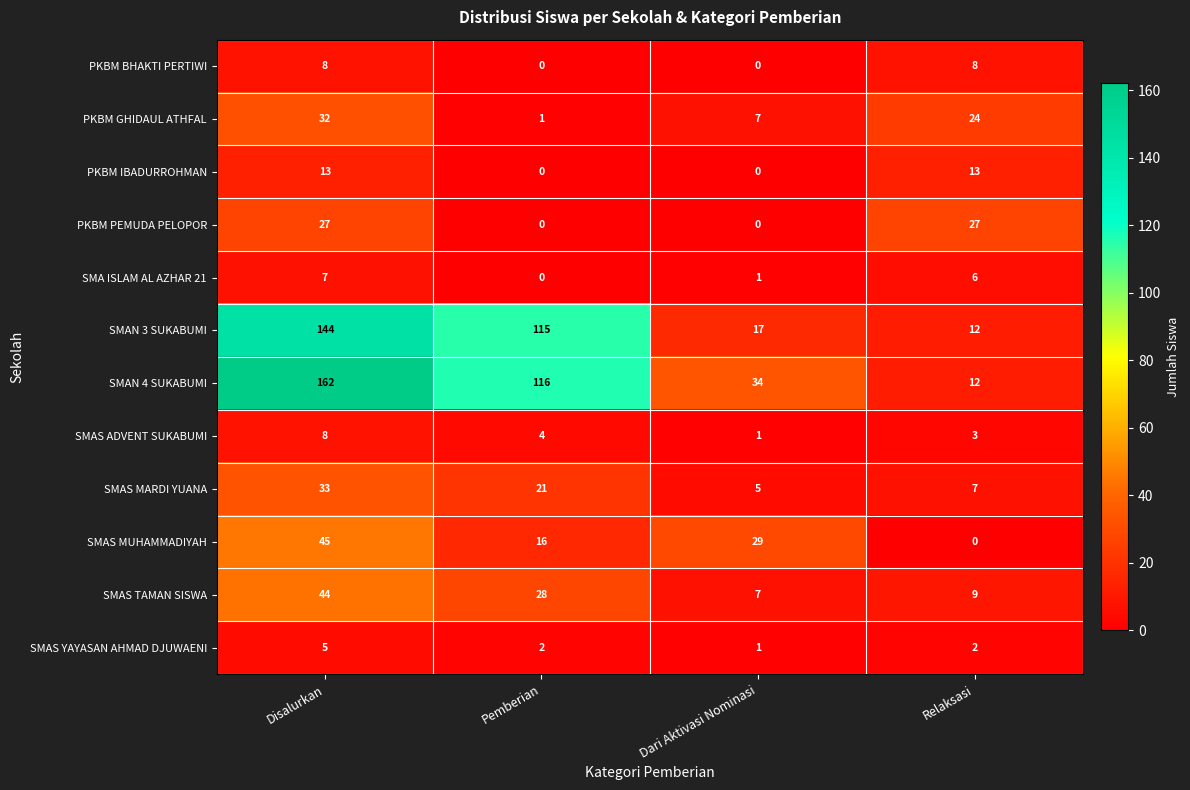

What is the spread (max minus min) of values at Pemberian?

116